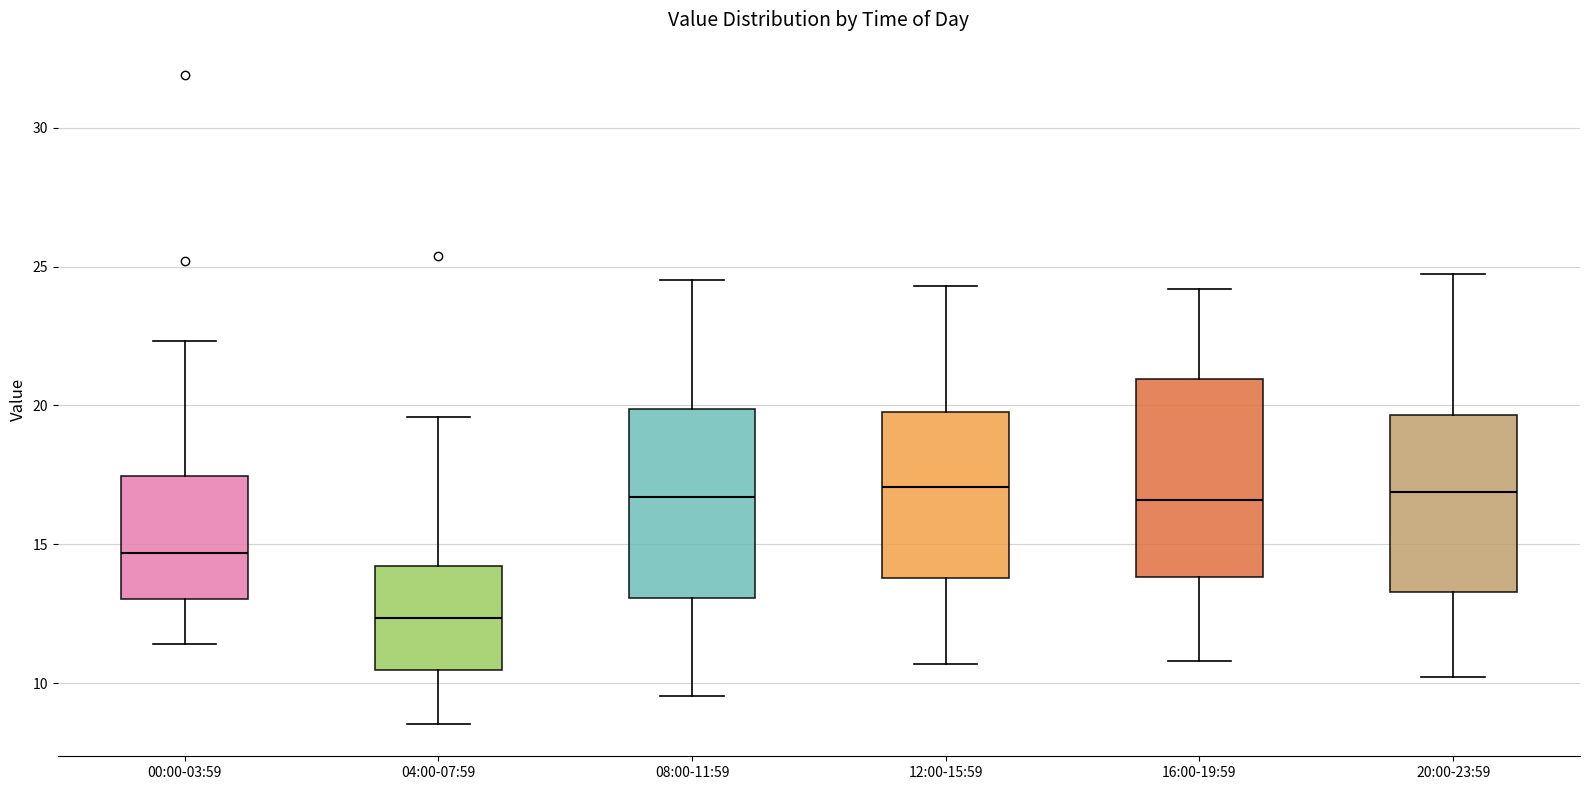

Reading left to right, transcribe this box plot: for each box, give where its median line is, the range the box spans, and where its two whiskers end, as read against the y-axis. The values are not printed on the chart, so give them approximately, as read against the axis.

00:00-03:59: median 14.5, box 13.0 to 17.5, whiskers 11.5 to 22.5
04:00-07:59: median 12.5, box 10.5 to 14.0, whiskers 8.5 to 19.5
08:00-11:59: median 16.5, box 13.0 to 20.0, whiskers 9.5 to 24.5
12:00-15:59: median 17.0, box 14.0 to 20.0, whiskers 10.5 to 24.5
16:00-19:59: median 16.5, box 14.0 to 21.0, whiskers 11.0 to 24.0
20:00-23:59: median 17.0, box 13.5 to 19.5, whiskers 10.0 to 24.5